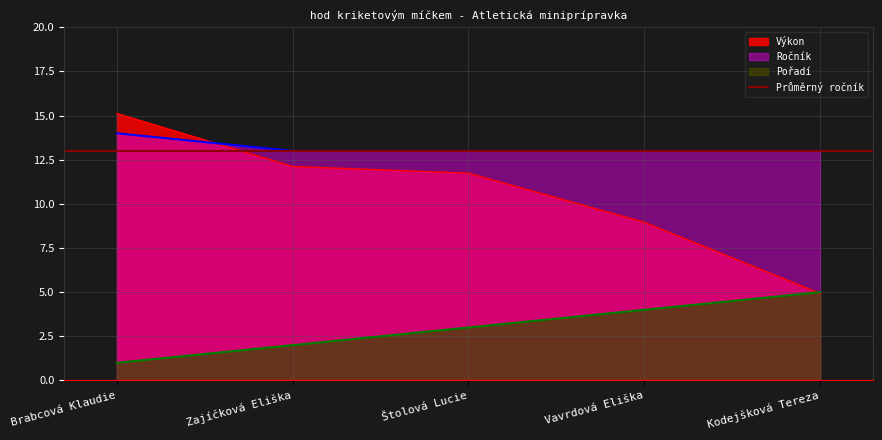

What is the lowest value of the Výkon series?

4.9